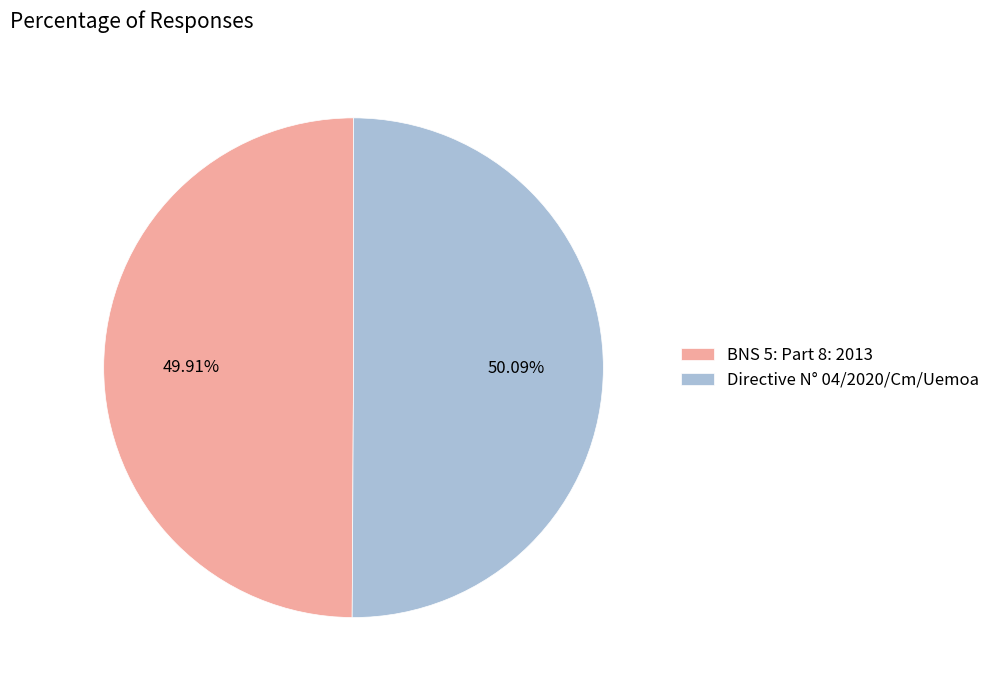

Is the sum of Directive N° 04/2020/Cm/Uemoa and BNS 5: Part 8: 2013 greater than half?

Yes